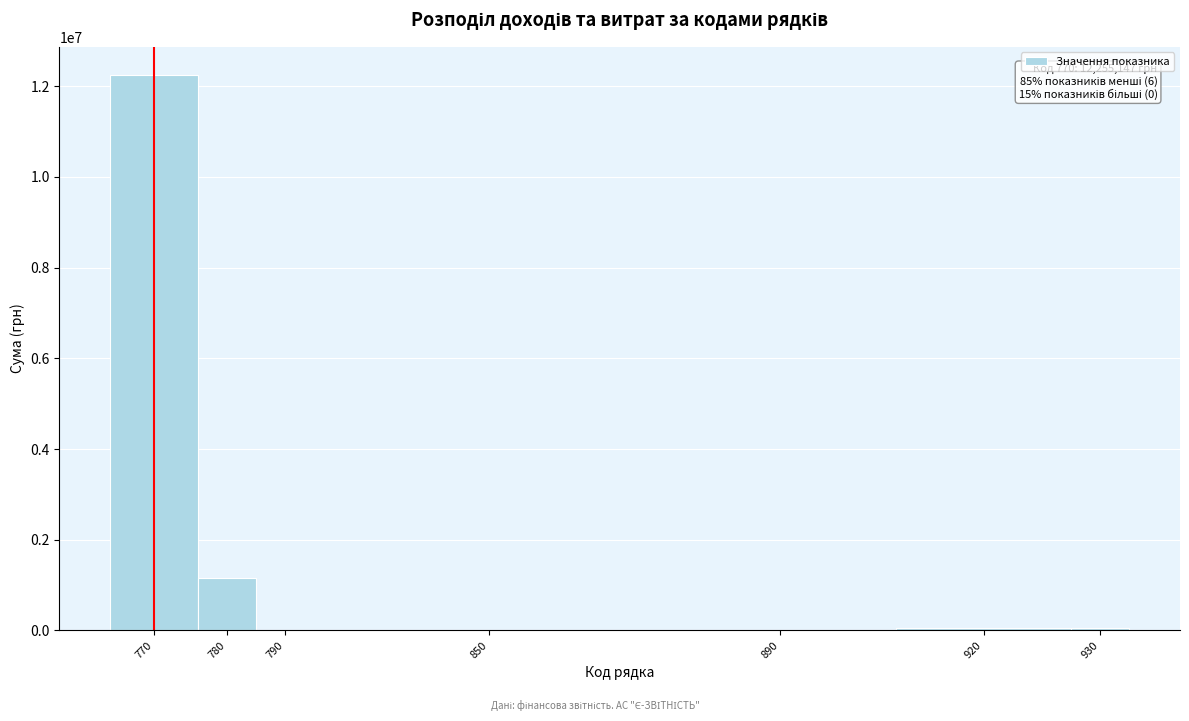

The value at 780 is 349866. True or false?

False